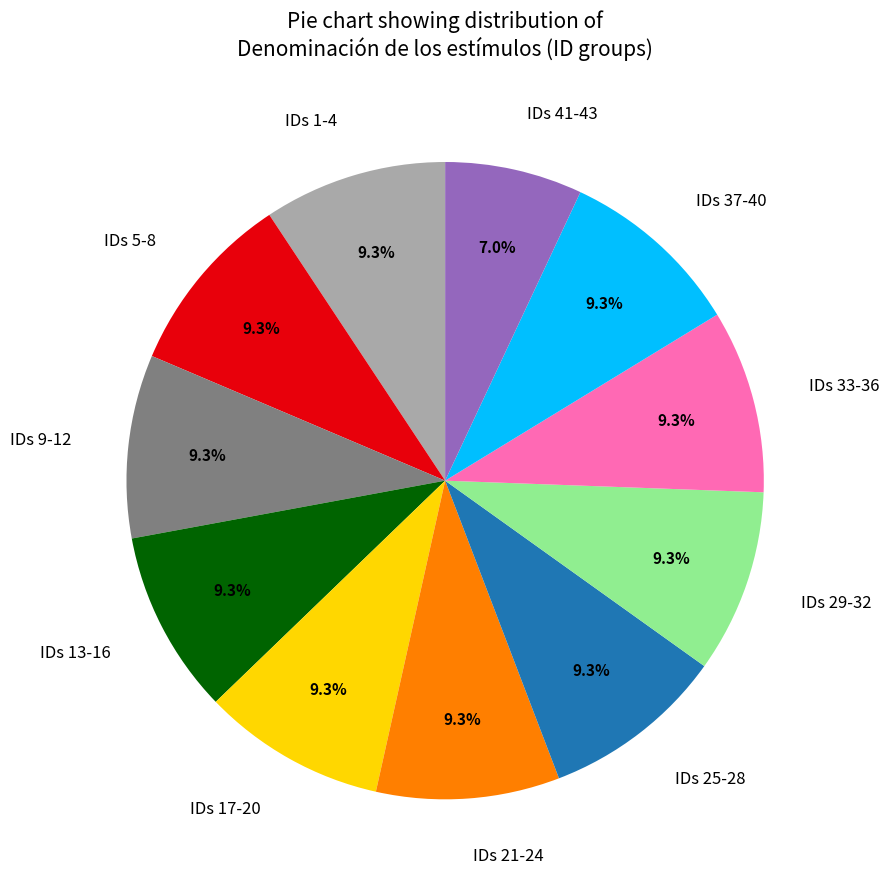

Does any single category account for the majority?

No